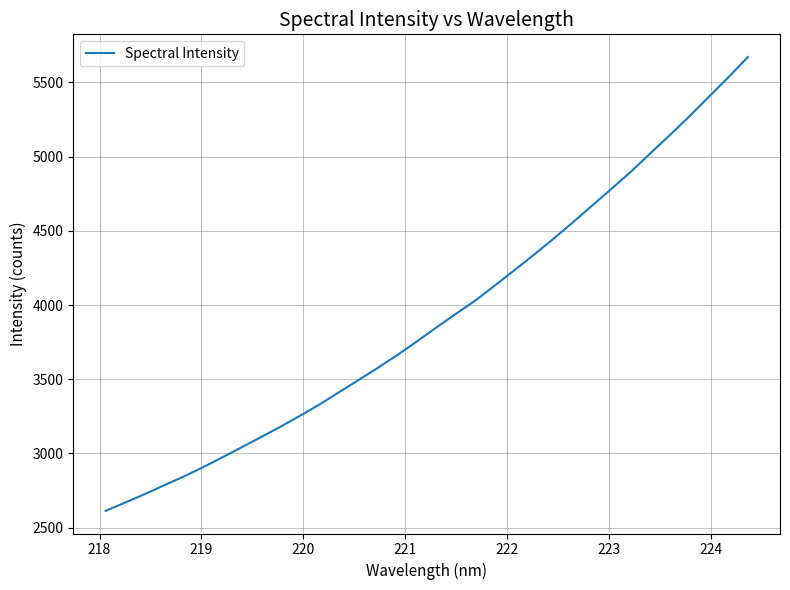

What is the difference between the maximum and minimum values?

3058.0